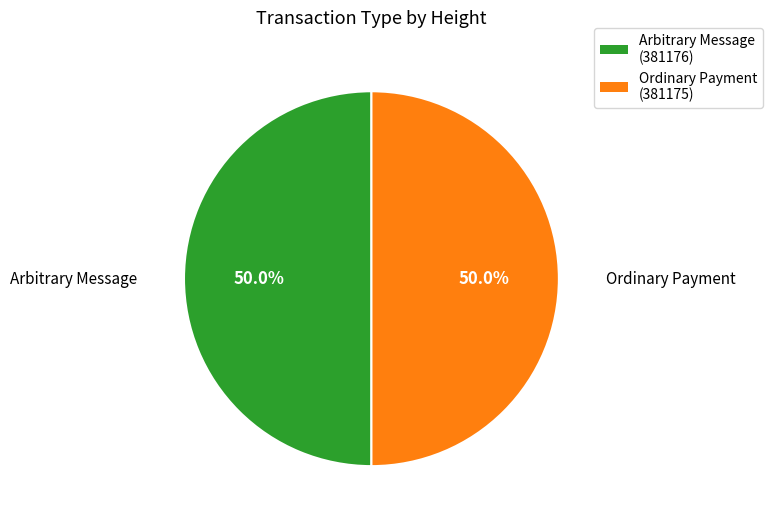

Approximately how many times larger is the value at Ordinary Payment (381175) compared to Arbitrary Message (381176)?

1.0